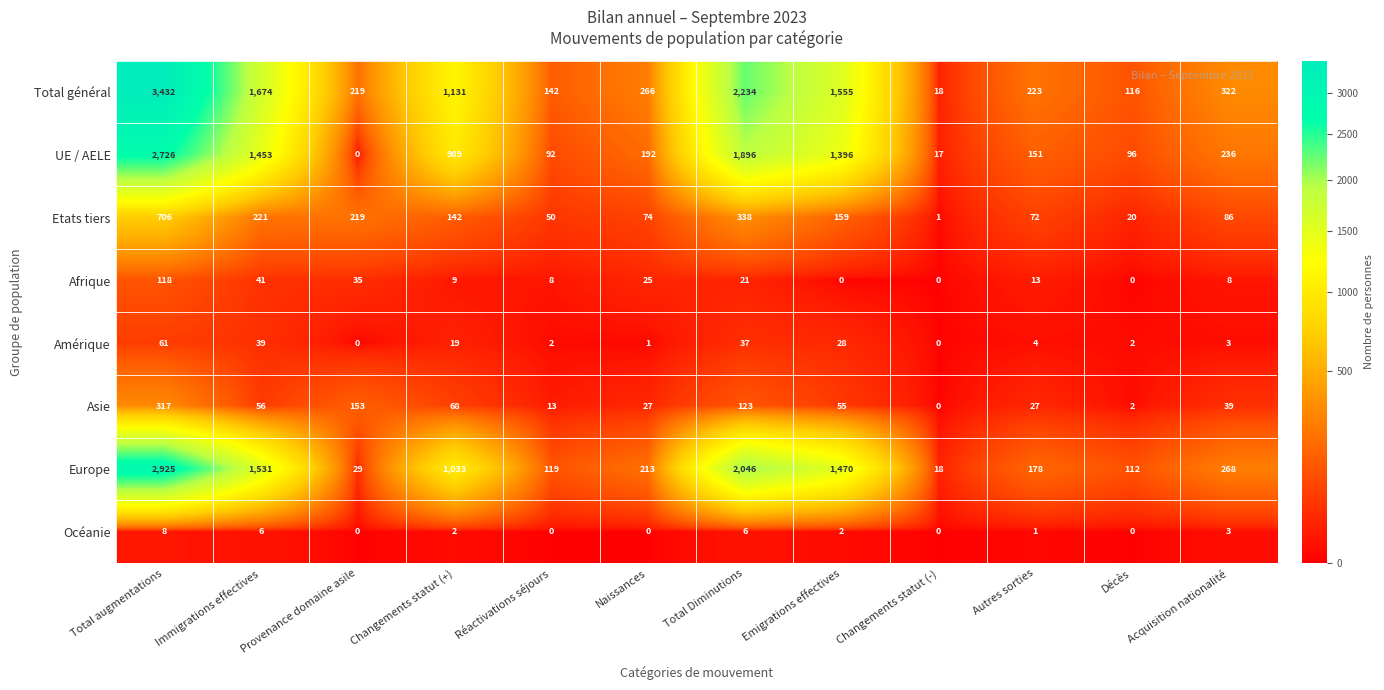

What is the sum of all Etats tiers values?

2088